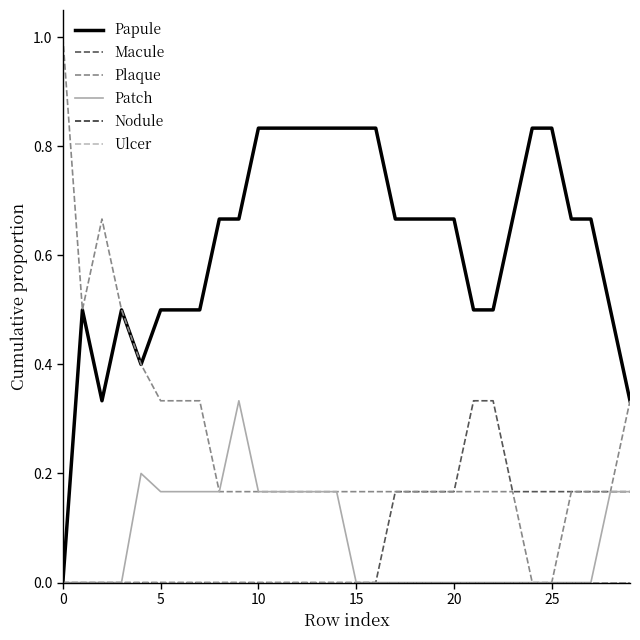

How many lines are shown in the chart?

6